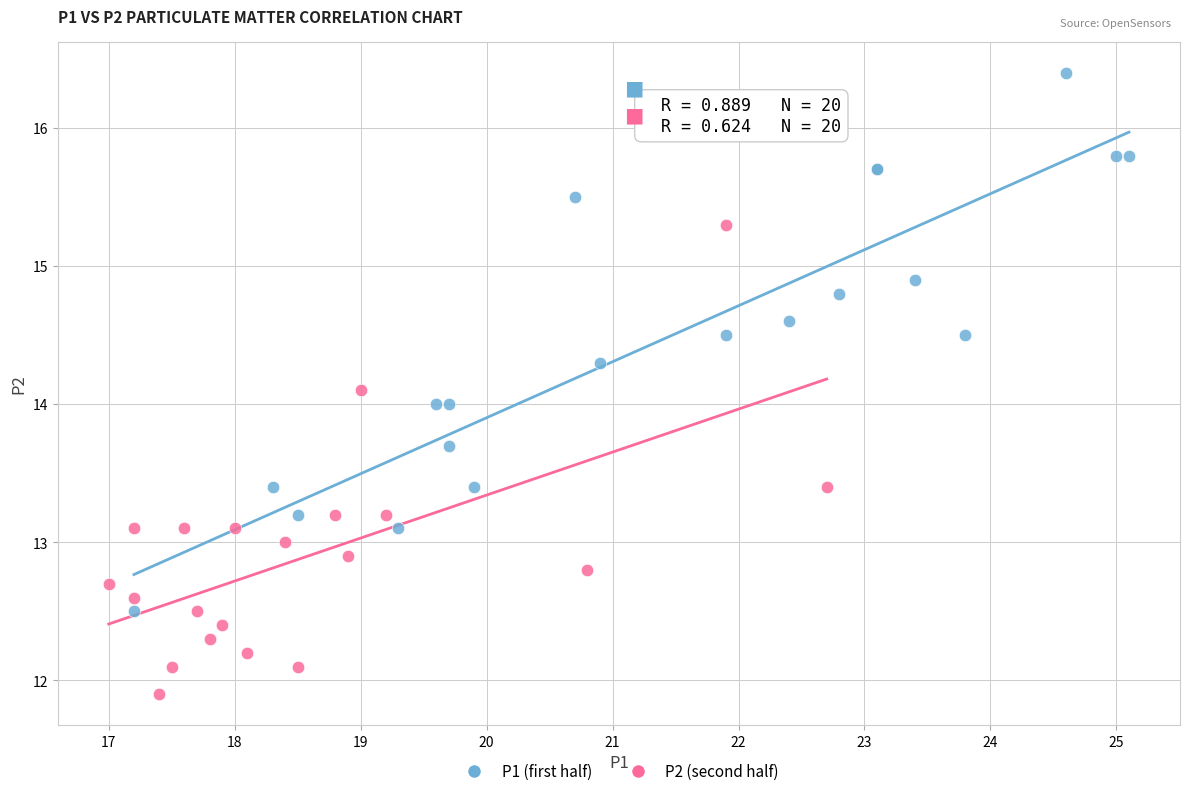

What are all the series names shown in the legend?

P1 (first half), P2 (second half)